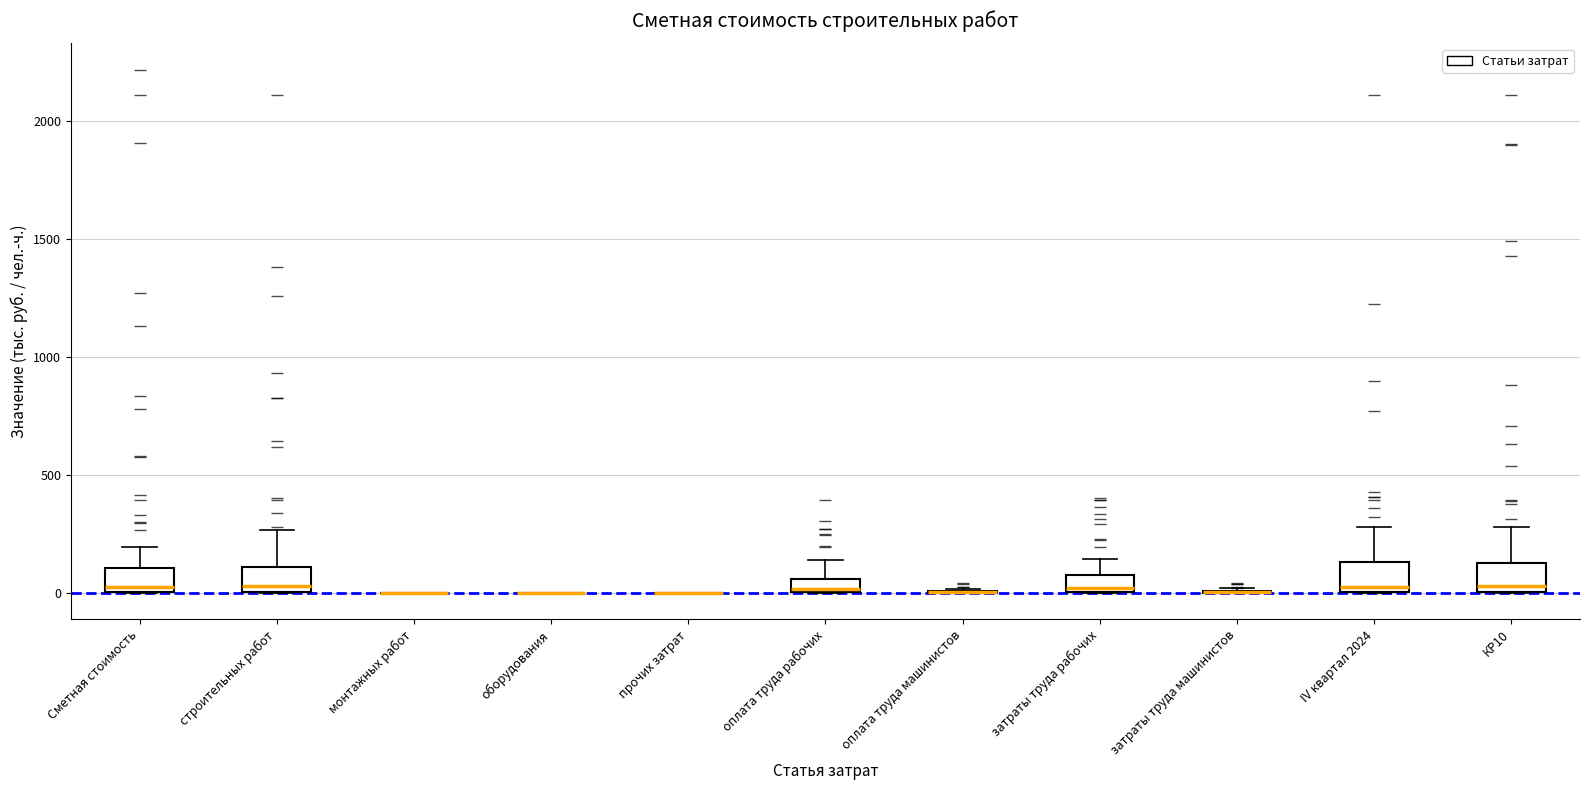

Where does the upper whisker of the box for оплата труда рабочих end on the y-axis? The values are not printed on the chart, so give them approximately, as read against the axis.

150